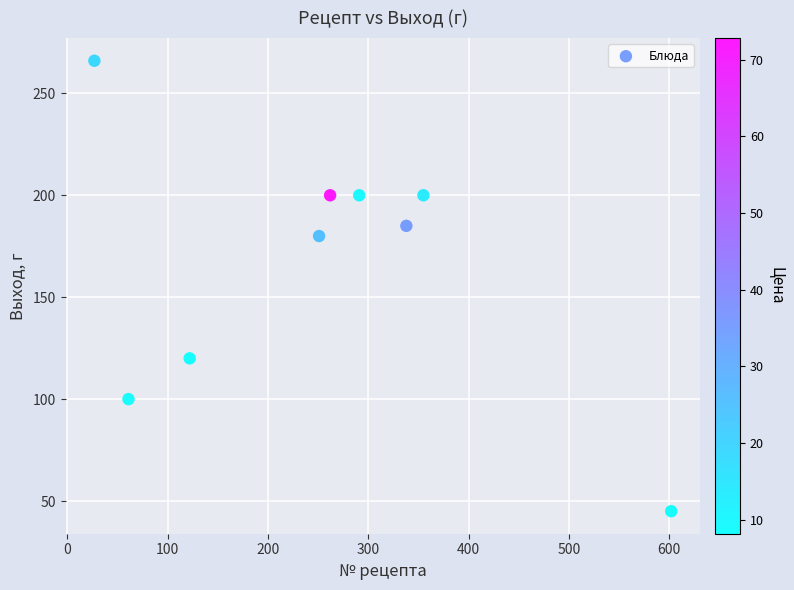

What is the range of X values (max minus min)?

575